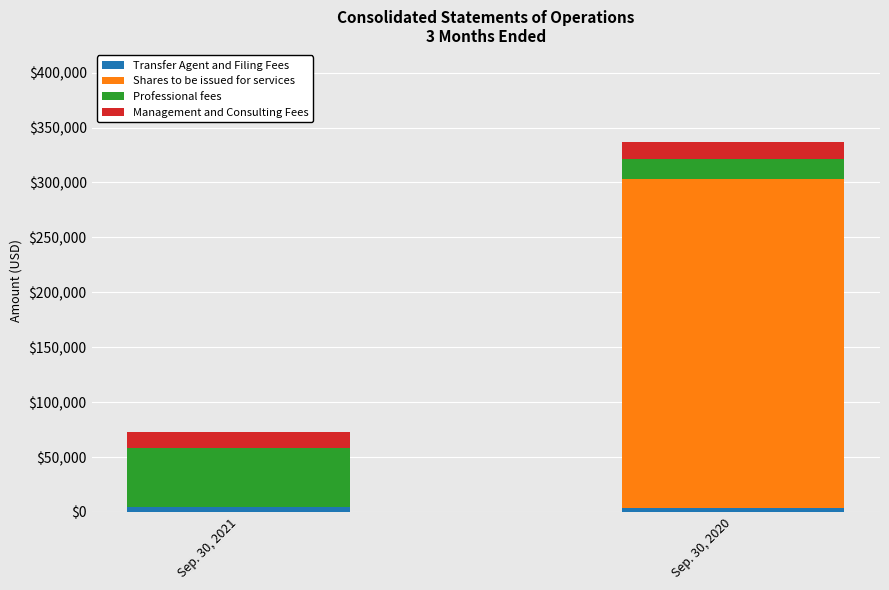

Does the chart contain stacked bars?

Yes